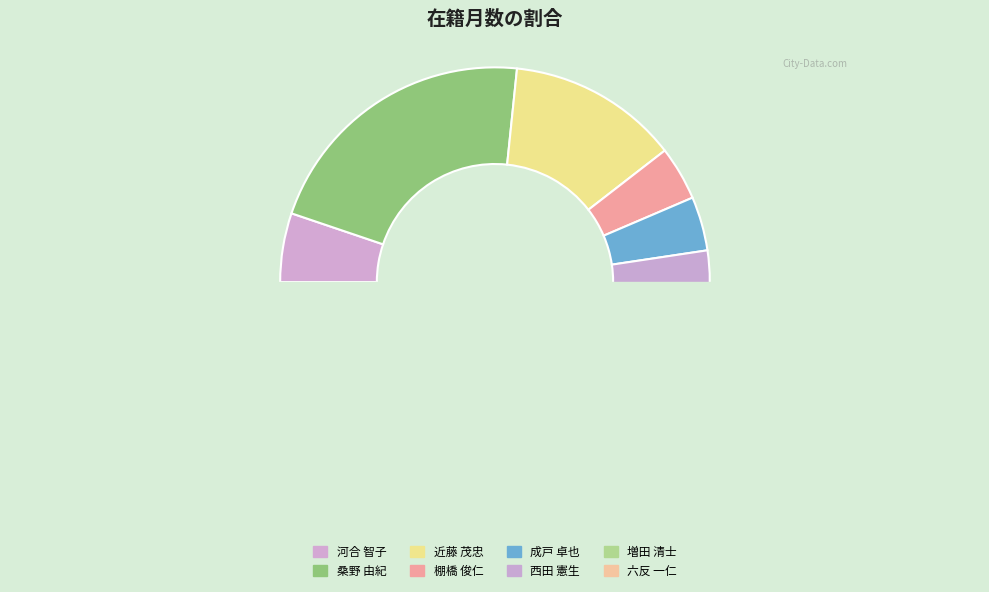

What is the change in value from 桑野 由紀 to 六反 一仁?

-17